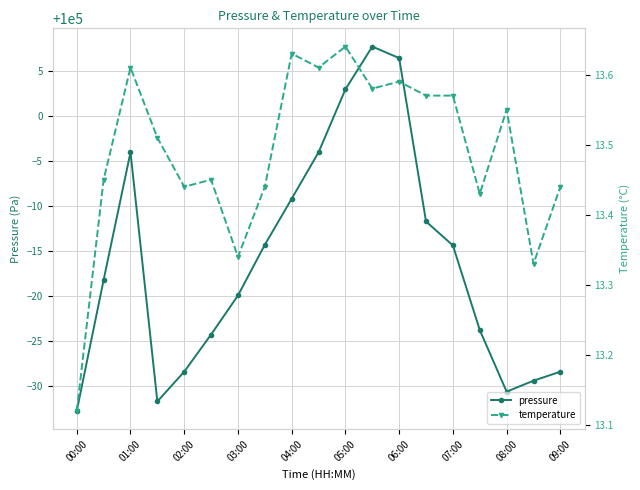

At which label does pressure reach its minimum?

00:00